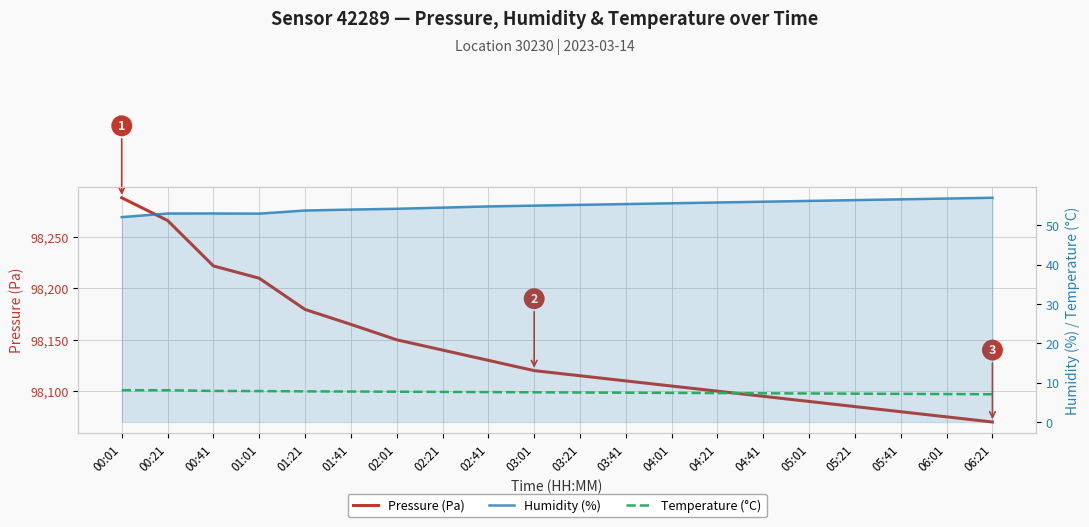

Is it true that Humidity (%) equals 86.5 at 01:41?

False